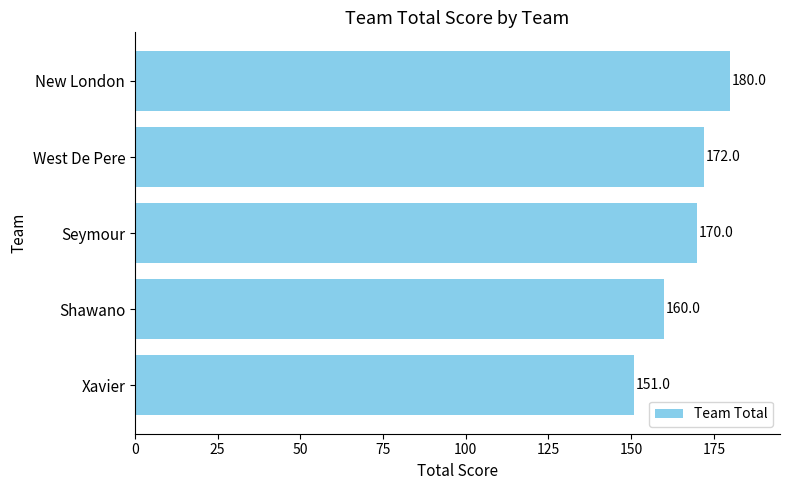

Read the value at Seymour.

170